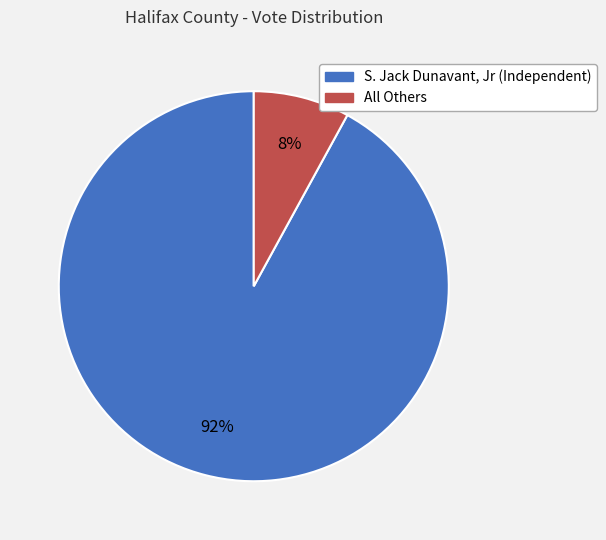

To the nearest percent, what is the average slice percentage?

50%